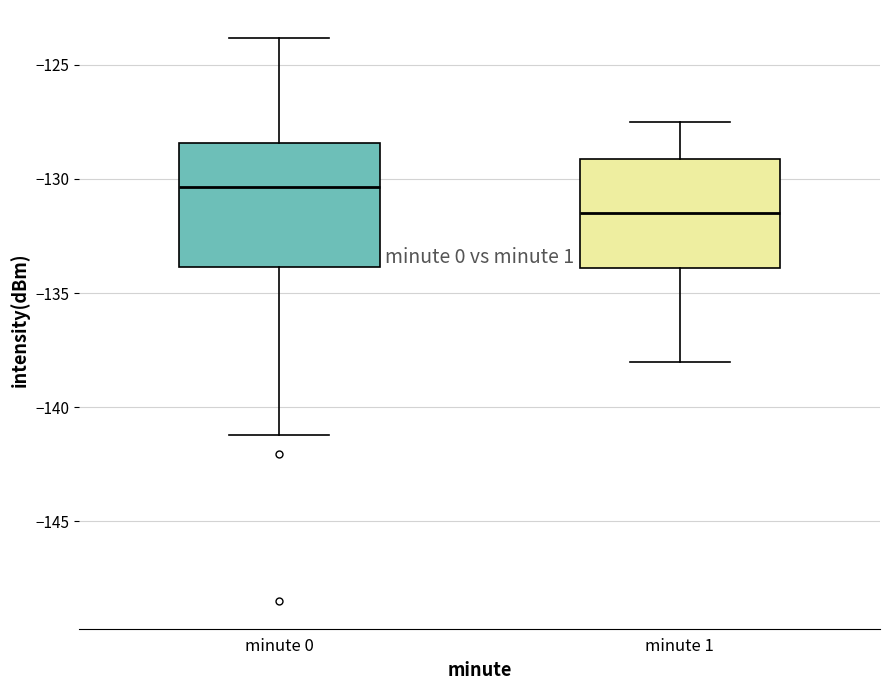

Reading left to right, read every box against the y-axis: the position of its median line, the range the box covers, and the ends of its whiskers. The values are not printed on the chart, so give them approximately, as read against the axis.

minute 0: median -130.5, box -134.0 to -128.5, whiskers -141.0 to -124.0
minute 1: median -131.5, box -134.0 to -129.0, whiskers -138.0 to -127.5